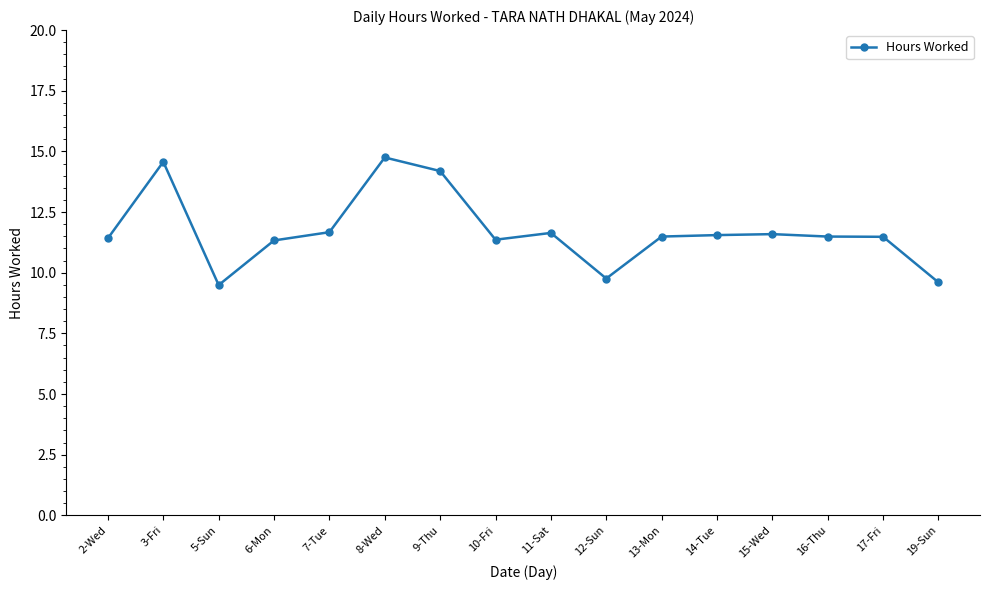

The value at 17-Fri is 5.6. True or false?

False